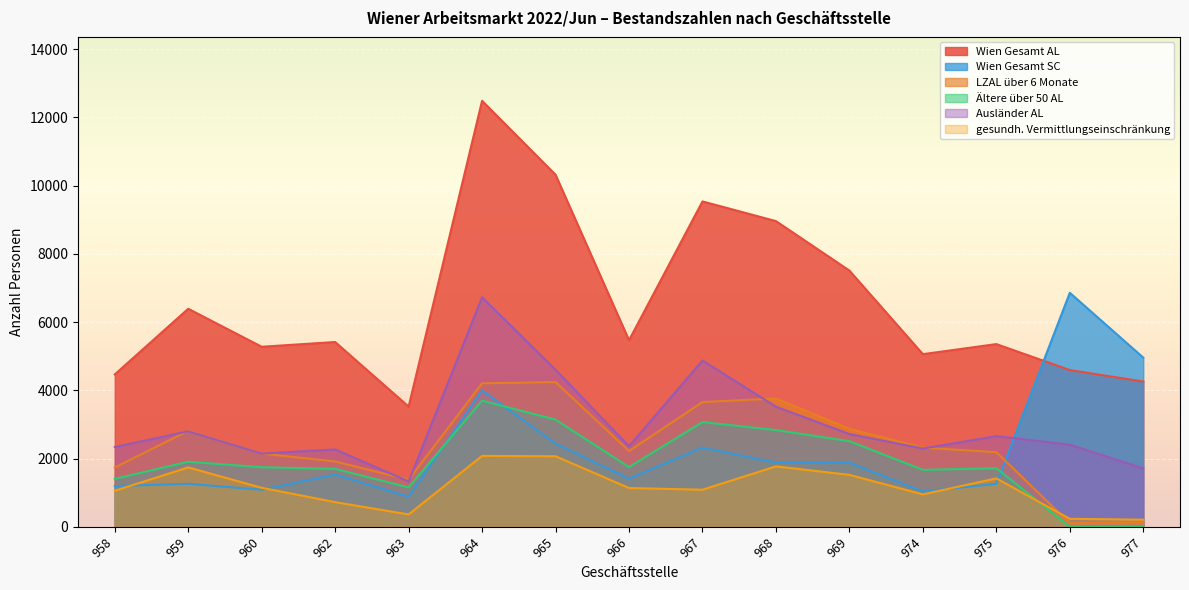

Between 976 and 965, which is larger?

965